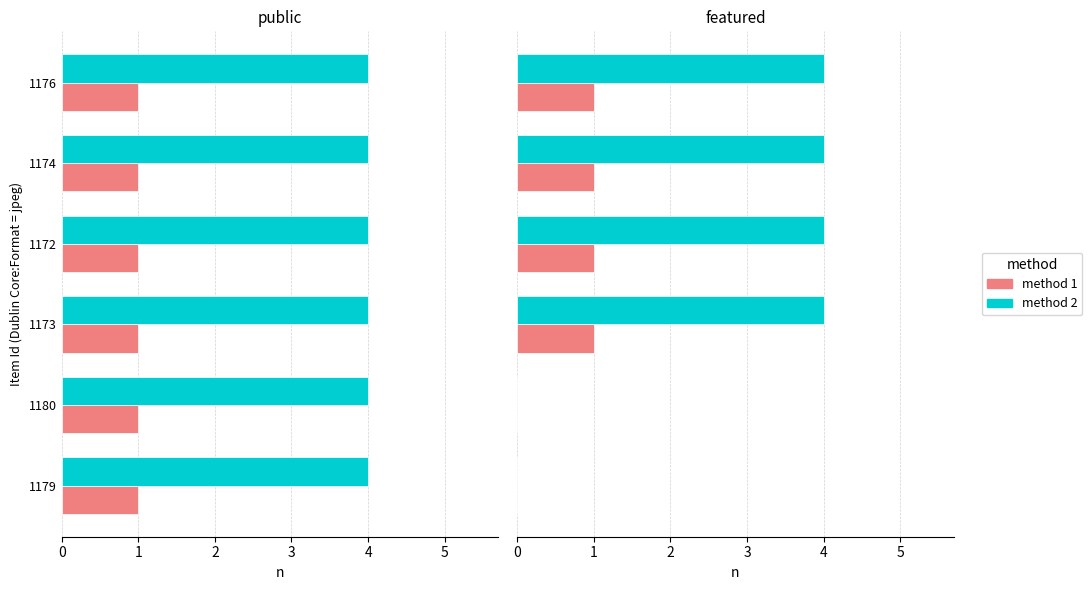

Which series has the largest total across all categories?

method 2